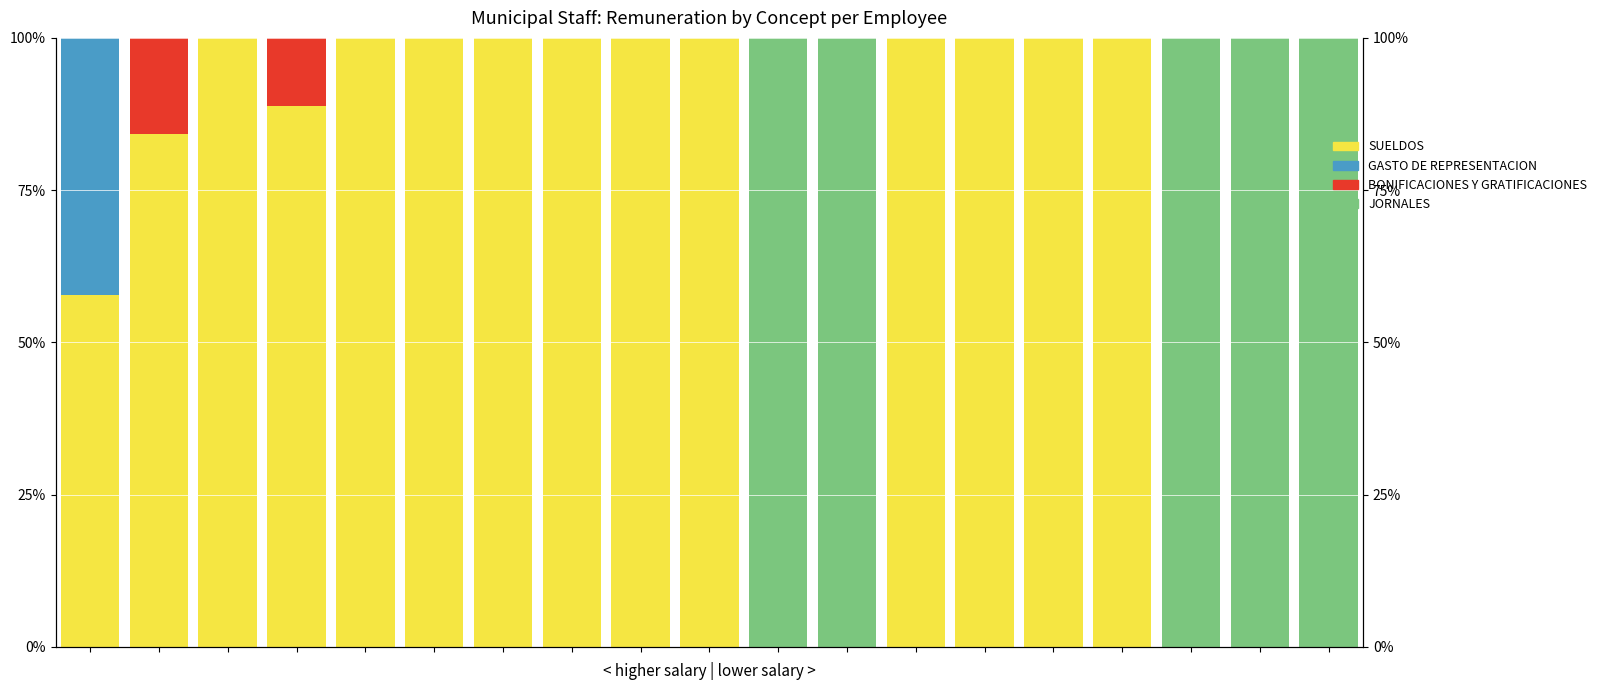

Reading left to right, extract all data points from this chart.

SUELDOS: 0.6	0.8	1.0	0.9	1.0	1.0	1.0	1.0	1.0	1.0	0.0	0.0	1.0	1.0	1.0	1.0	0.0	0.0	0.0
GASTO DE REPRESENTACION: 0.4	0.0	0.0	0.0	0.0	0.0	0.0	0.0	0.0	0.0	0.0	0.0	0.0	0.0	0.0	0.0	0.0	0.0	0.0
BONIFICACIONES Y GRATIFICACIONES: 0.0	0.2	0.0	0.1	0.0	0.0	0.0	0.0	0.0	0.0	0.0	0.0	0.0	0.0	0.0	0.0	0.0	0.0	0.0
JORNALES: 0.0	0.0	0.0	0.0	0.0	0.0	0.0	0.0	0.0	0.0	1.0	1.0	0.0	0.0	0.0	0.0	1.0	1.0	1.0